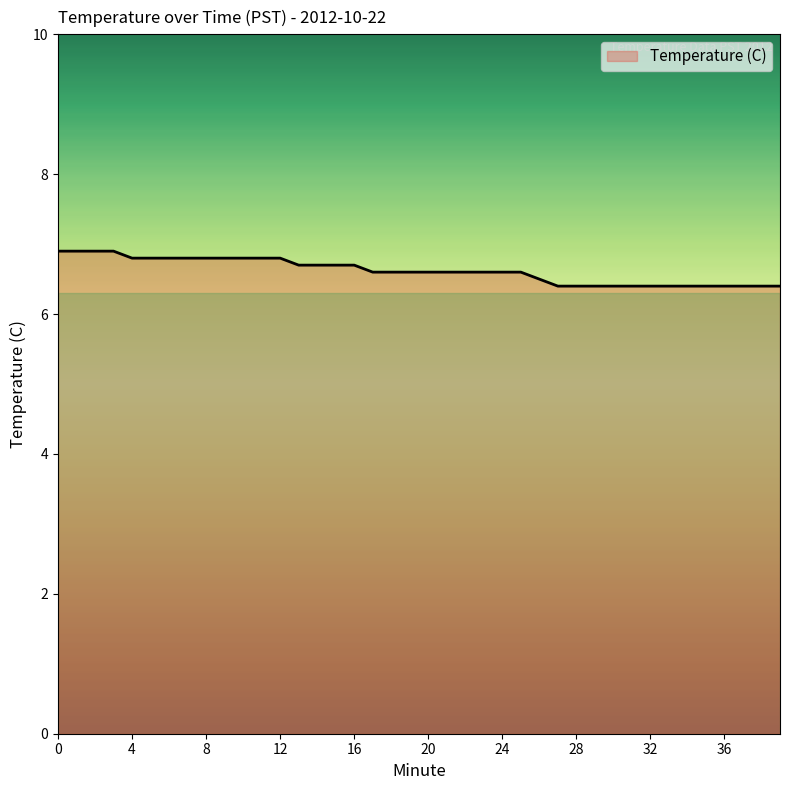

What is the smallest value displayed?

6.4